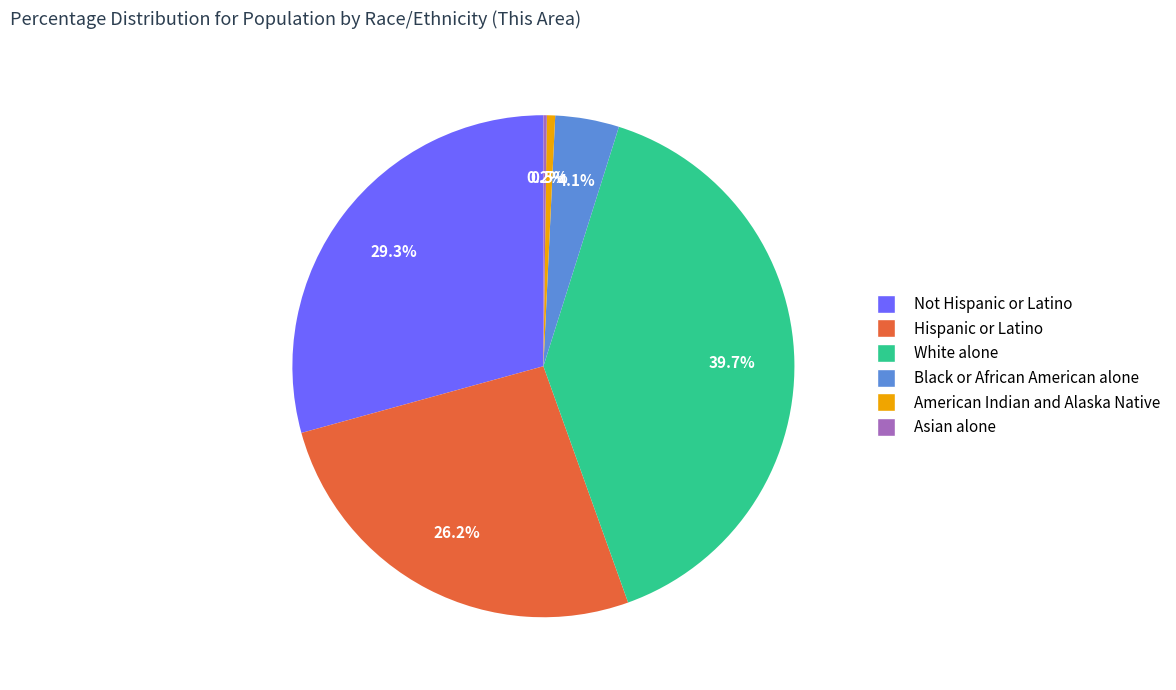

How much of the chart is everything except Black or African American alone?

95.9%